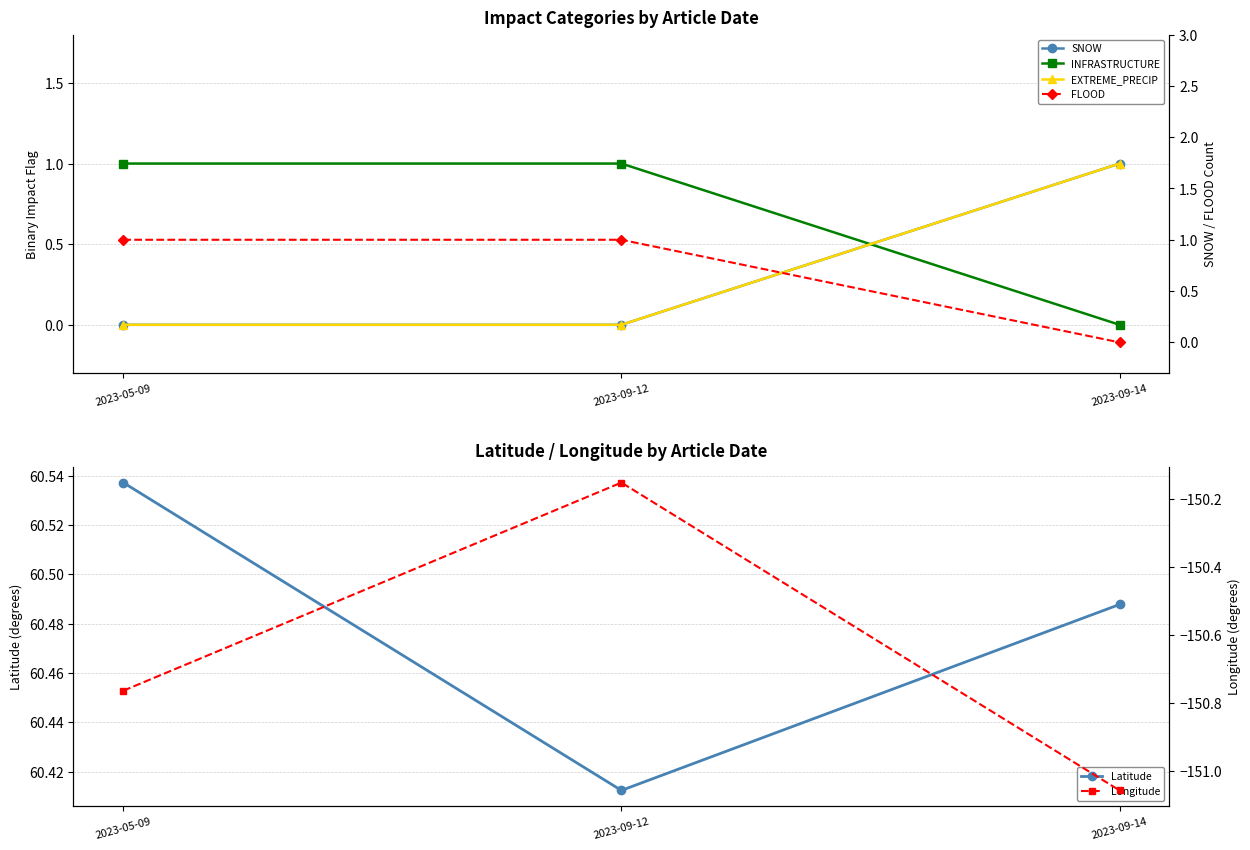

What are all the series names shown in the legend?

SNOW, INFRASTRUCTURE, EXTREME_PRECIP, Latitude, FLOOD, Longitude